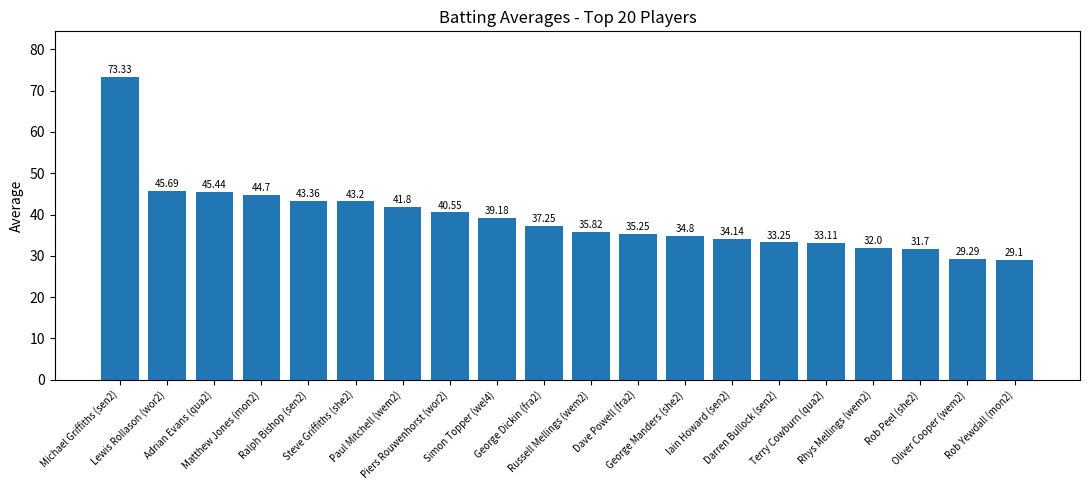

Rank the categories by value from highest to lowest.

Michael Griffiths (sen2), Lewis Rollason (wor2), Adrian Evans (qua2), Matthew Jones (mon2), Ralph Bishop (sen2), Steve Griffiths (she2), Paul Mitchell (wem2), Piers Rouwenhorst (wor2), Simon Topper (wel4), George Dickin (fra2), Russell Mellings (wem2), Dave Powell (fra2), George Manders (she2), Iain Howard (sen2), Darren Bullock (sen2), Terry Cowburn (qua2), Rhys Mellings (wem2), Rob Peel (she2), Oliver Cooper (wem2), Rob Yewdall (mon2)